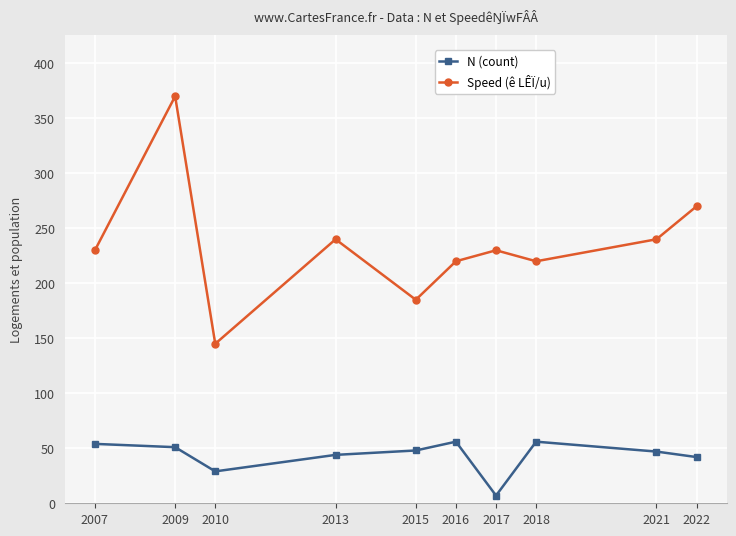

At 2016, list the series in order from smallest to largest.

N (count), Speed (ê LÊÏ/u)